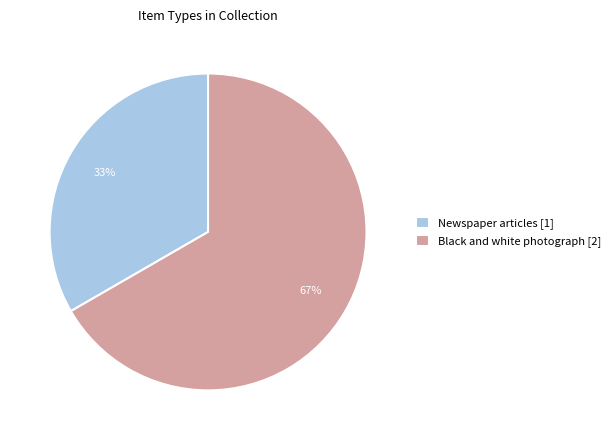

Is the sum of Black and white photograph [2] and Newspaper articles [1] greater than half?

Yes